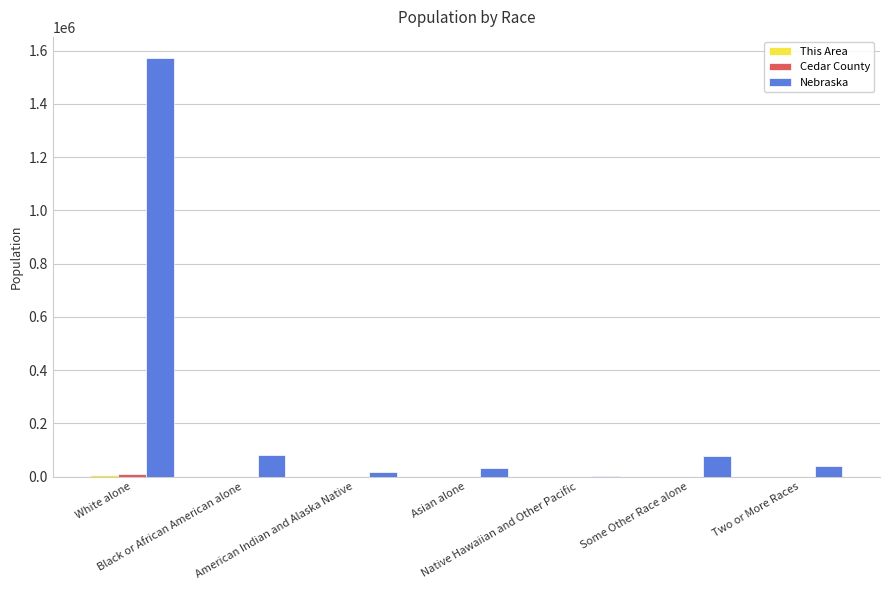

What is the spread (max minus min) of values at Asian alone?

32292